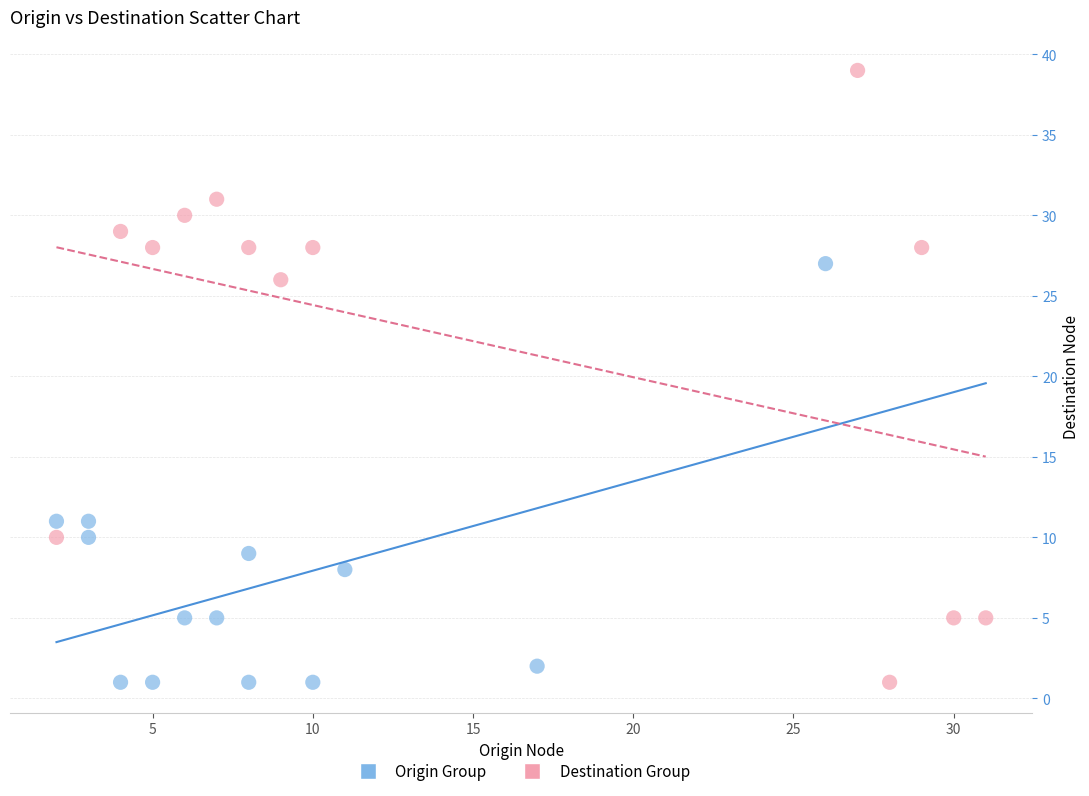

What are all the series names shown in the legend?

Origin Group, Destination Group